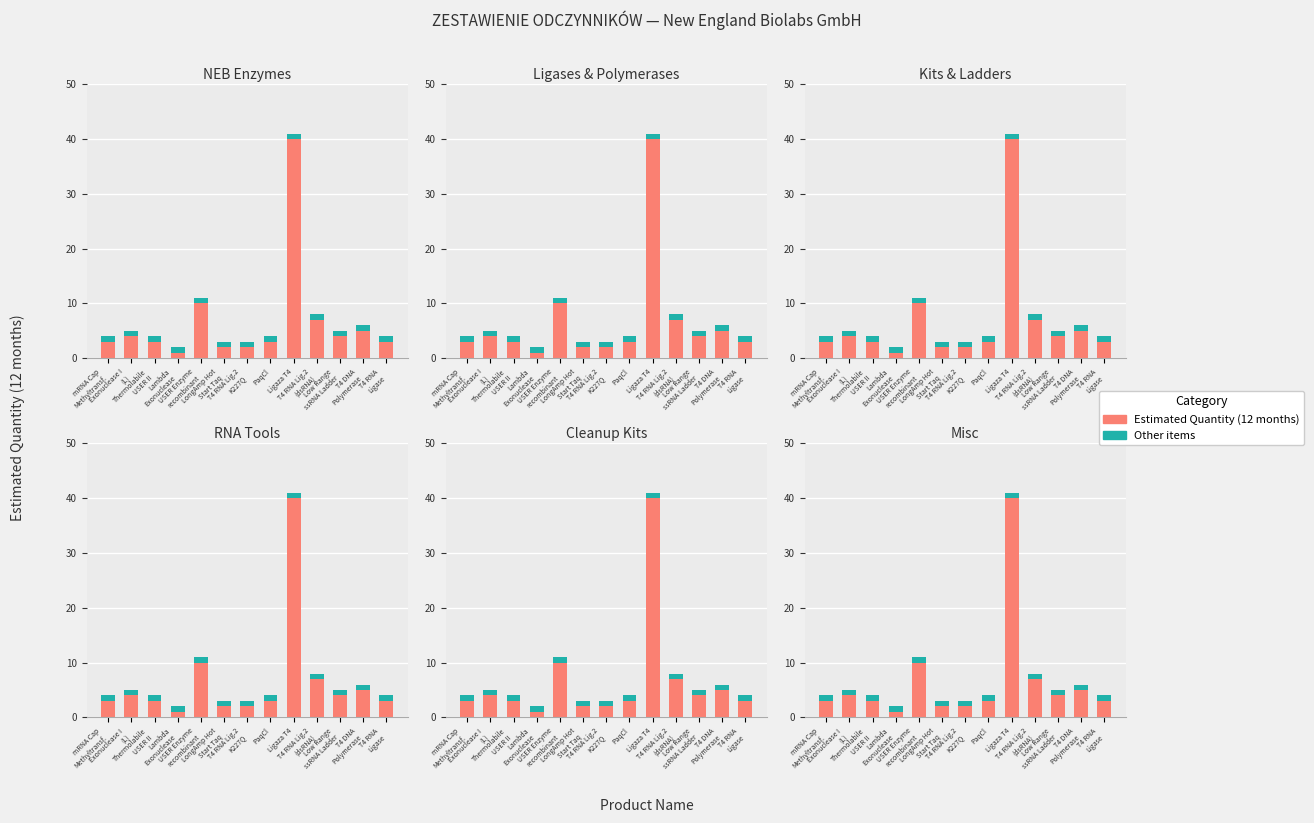

At which label is Other items closest to 1?

mRNA Cap
Methyltransf.